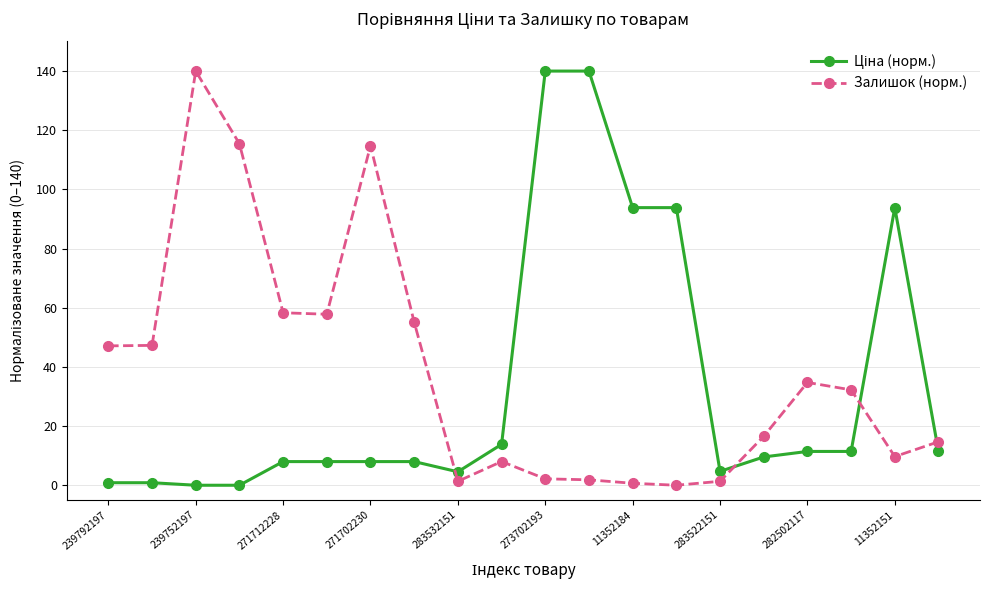

What is the value of the Залишок (норм.) point at the 4th from the left?

115.4